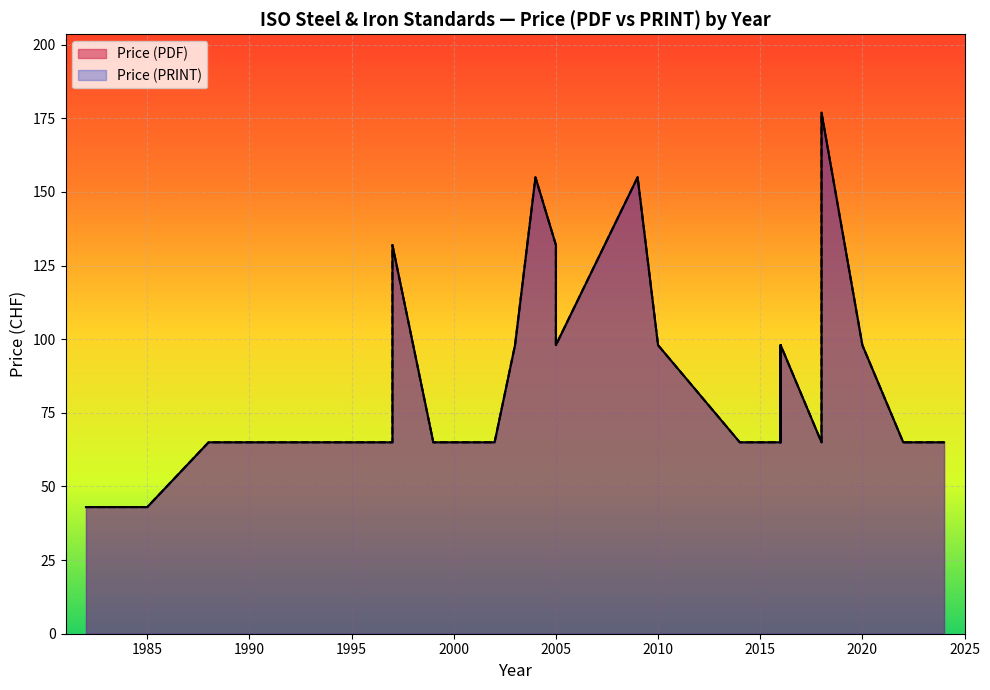

Count the number of categories in the chart.

38